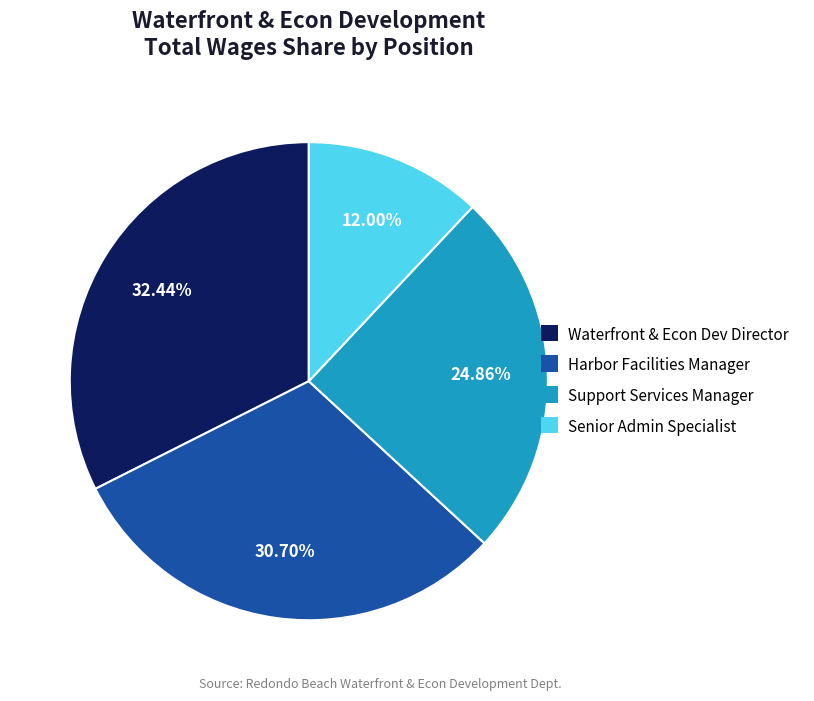

Combined, what portion of the pie is Support Services Manager and Waterfront & Econ Dev Director?

57.3%